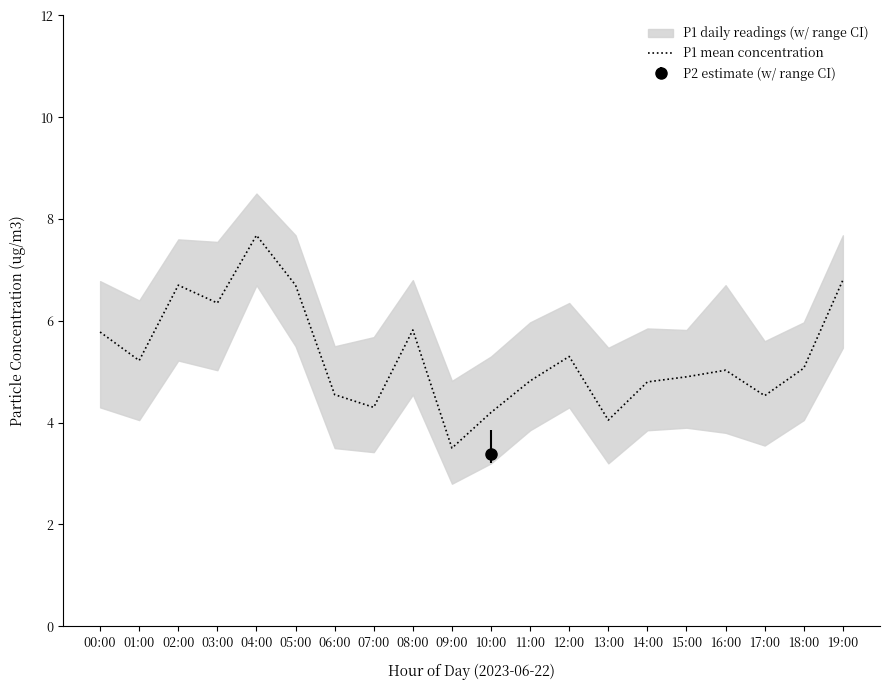

Reading left to right, list all the values displayed in this chart.

5.8	5.2	6.7	6.3	7.7	6.7	4.5	4.3	5.8	3.5	4.2	4.8	5.3	4.0	4.8	4.9	5.0	4.5	5.1	6.8